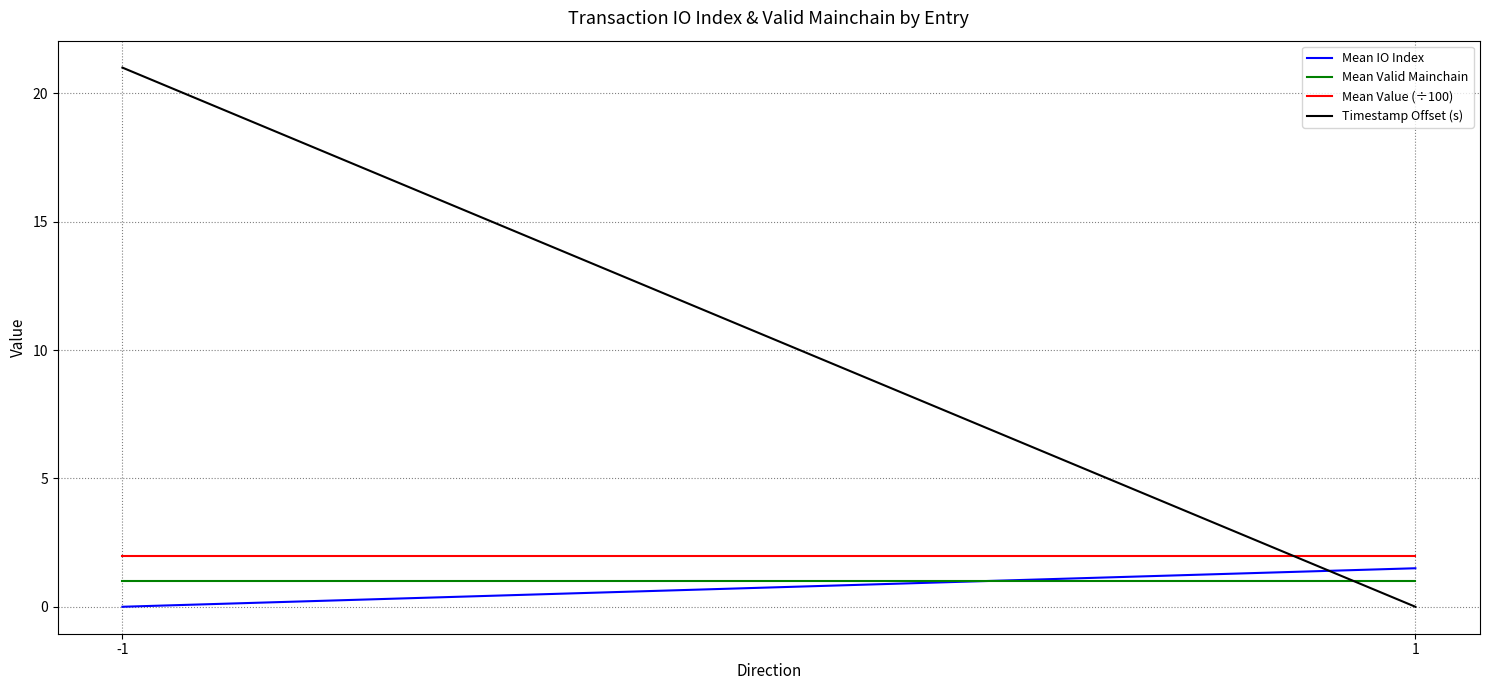

Count the number of data series in this chart.

4